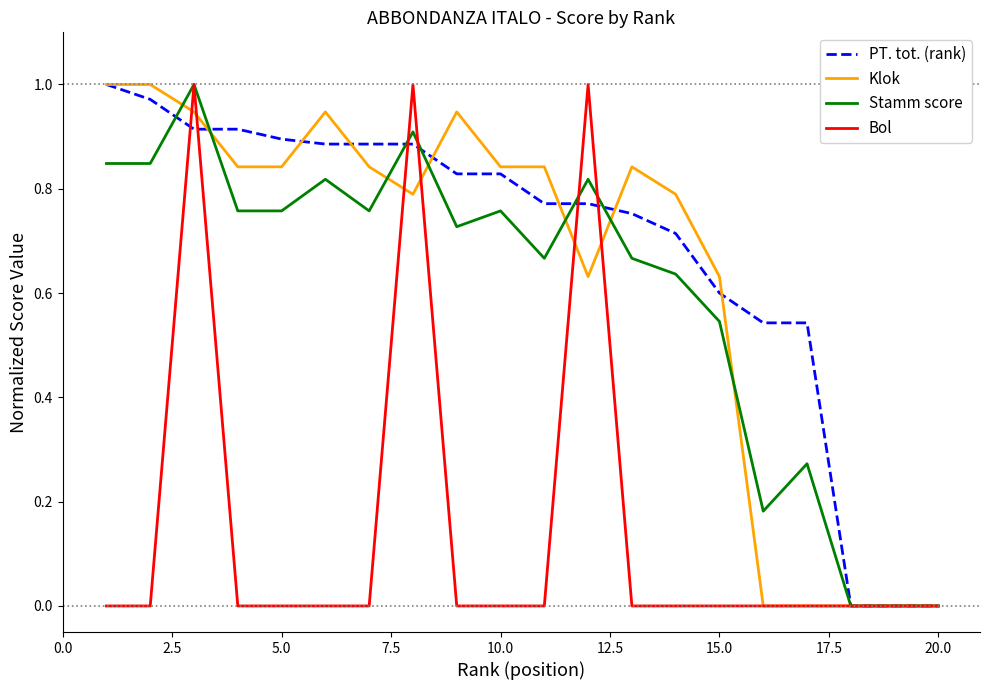

What are all the series names shown in the legend?

PT. tot. (rank), Klok, Stamm score, Bol